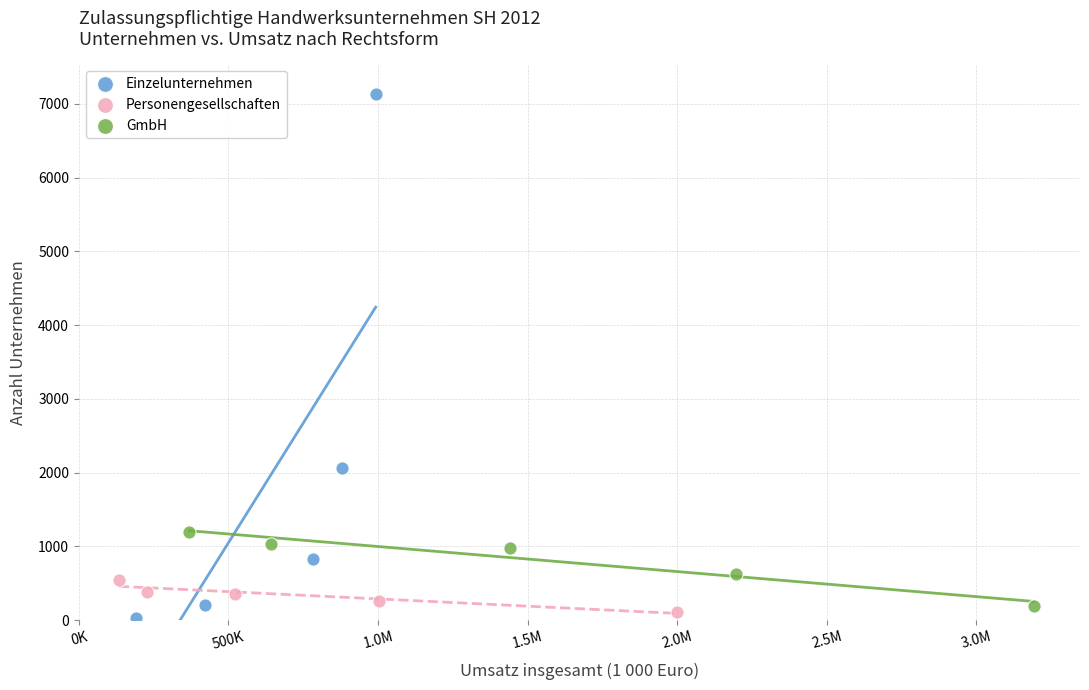

Which series reaches the minimum Y coordinate?

Einzelunternehmen